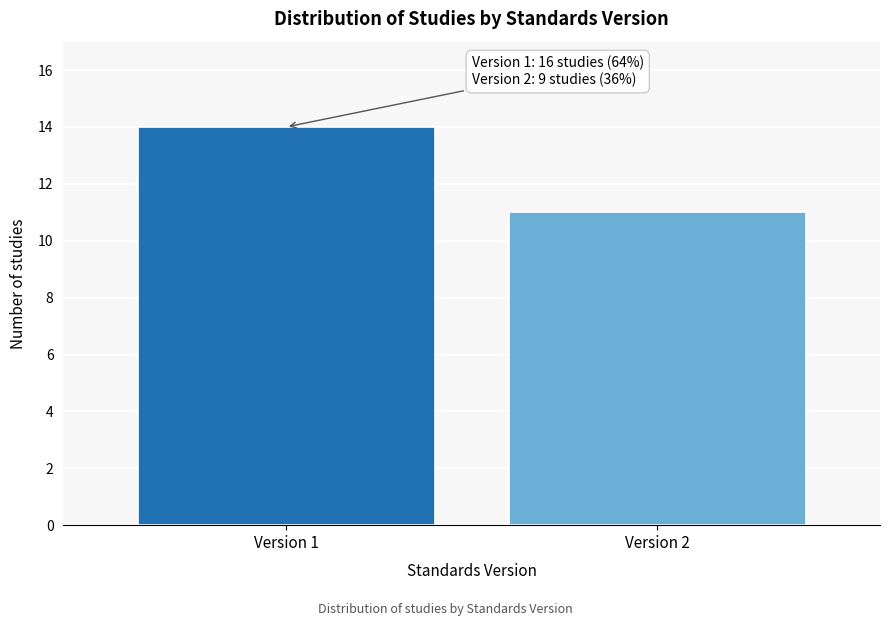

Reading left to right, transcribe all the data shown in this chart.

Version 1=14	Version 2=11